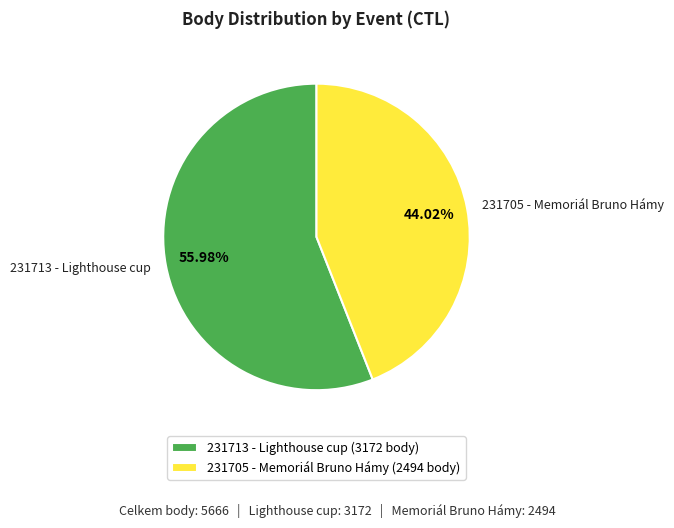

Which slice represents more than half of the pie?

231713 - Lighthouse cup